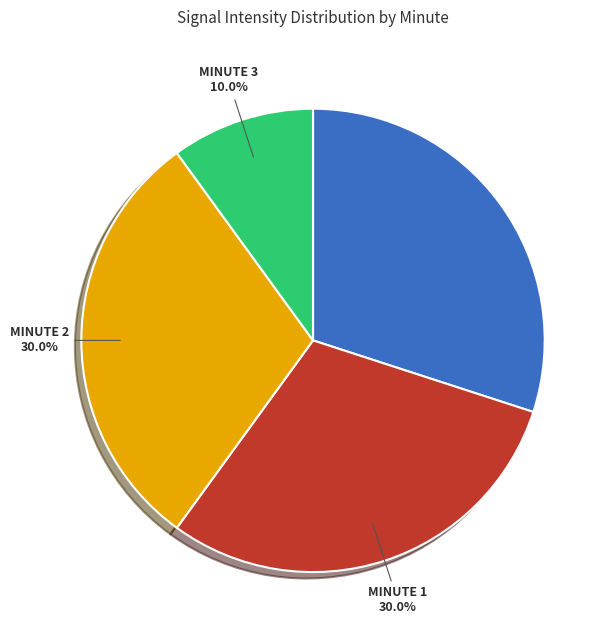

Is there a majority slice in this chart?

No